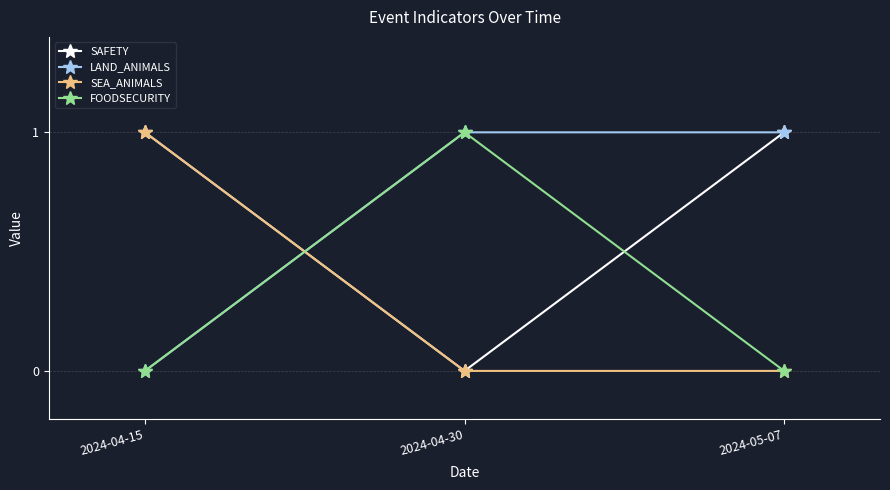

The value of SEA_ANIMALS at 2024-04-15 is 1. True or false?

True